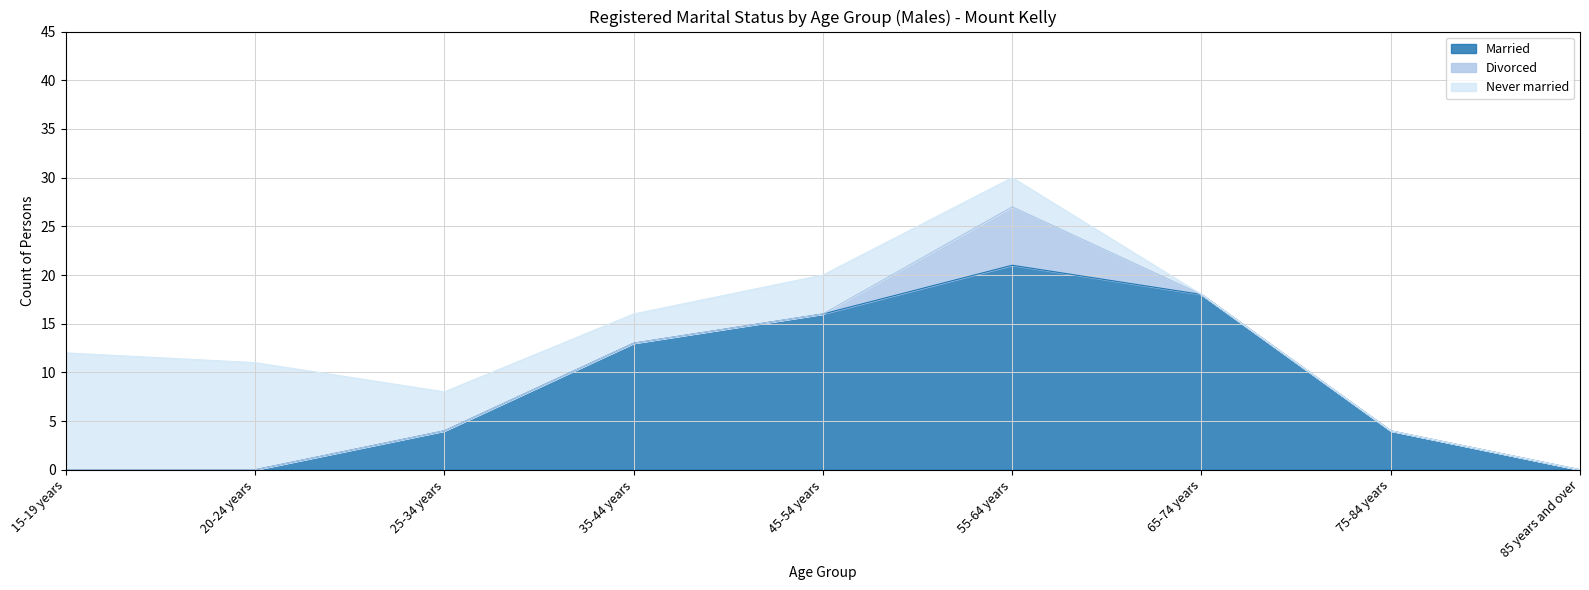

True or false: Married and Never married cross at least once.

False